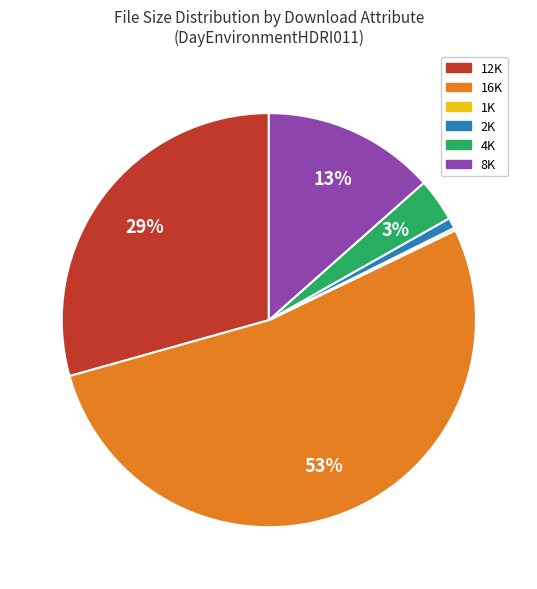

Which has a higher value, 2K or 4K?

4K